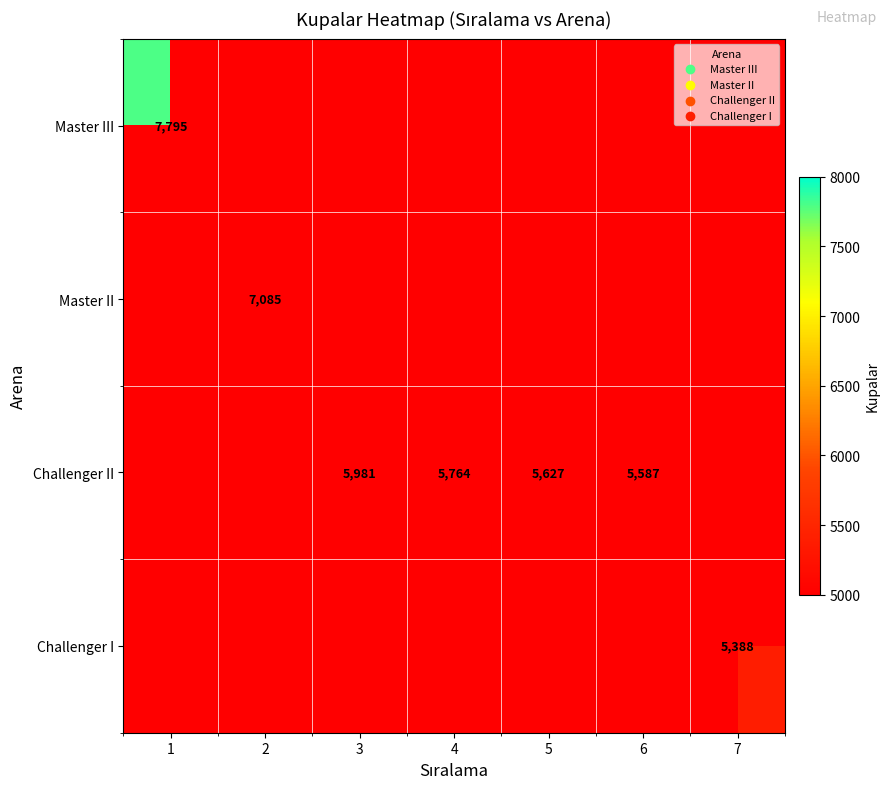

List the labels in order of Master II value, largest first.

1, 2, 3, 4, 5, 6, 7